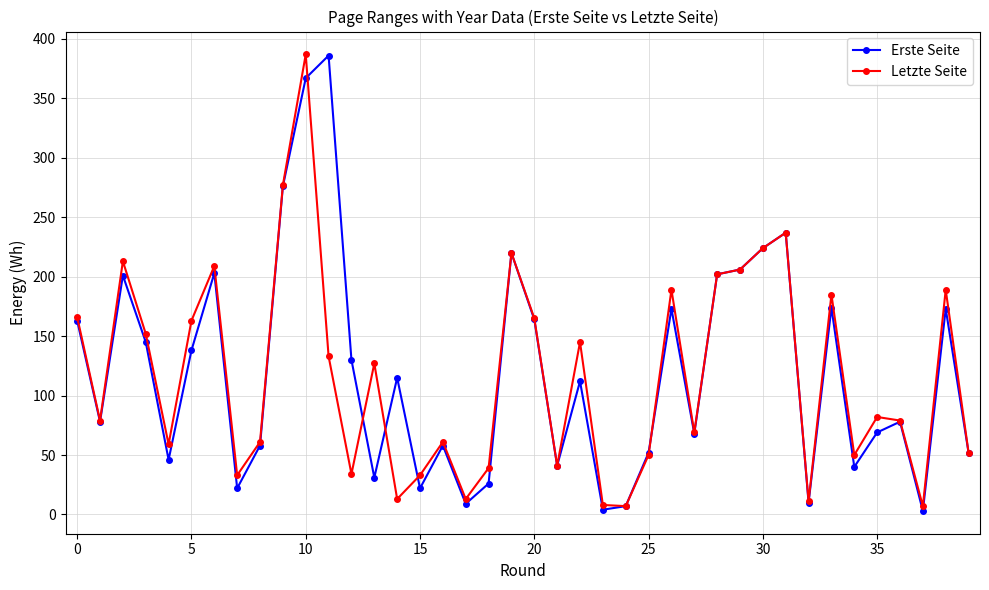

How many data points does each series have?

40